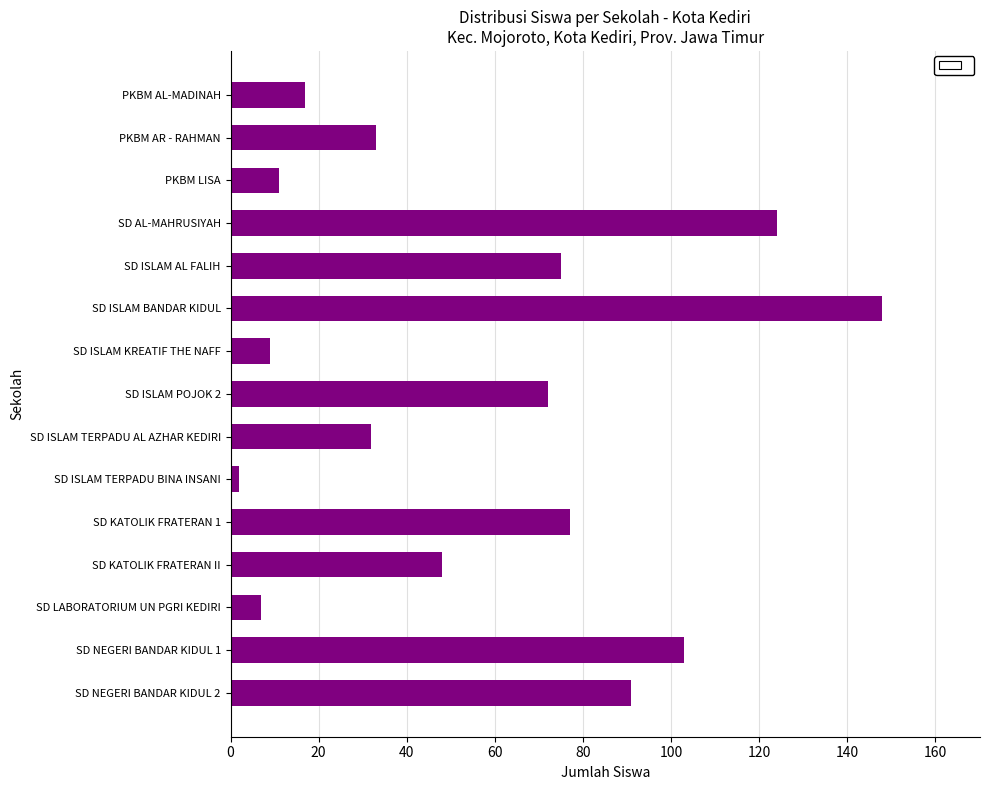

What is the change in value from PKBM AL-MADINAH to SD ISLAM AL FALIH?

+58